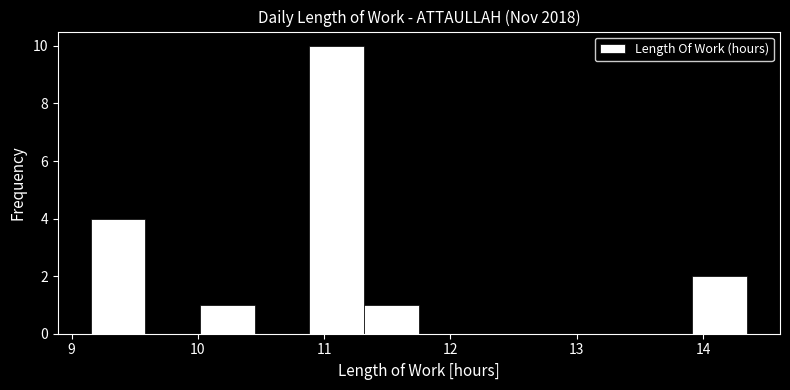

Reading left to right, list every bar in this chart as the range it spans on the x-axis followed by its height. Neither the bar edges nor the heights are printed on the chart, so give them approximately, as read against the axes.

9.2 to 9.6: 4
9.6 to 10.0: 0
10.0 to 10.5: 1
10.5 to 10.9: 0
10.9 to 11.3: 10
11.3 to 11.8: 1
11.8 to 12.2: 0
12.2 to 12.6: 0
12.6 to 13.1: 0
13.1 to 13.5: 0
13.5 to 13.9: 0
13.9 to 14.4: 2